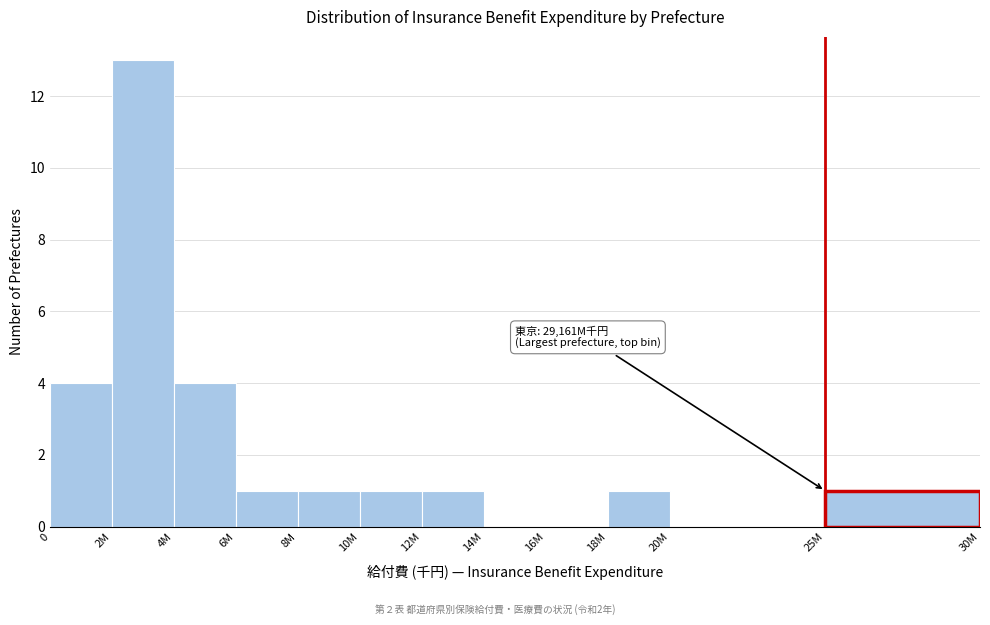

Reading left to right, extract all data points from this chart.

0=4	2M=13	4M=4	6M=1	8M=1	10M=1	12M=1	14M=0	16M=0	18M=1	20M=0	25M=1